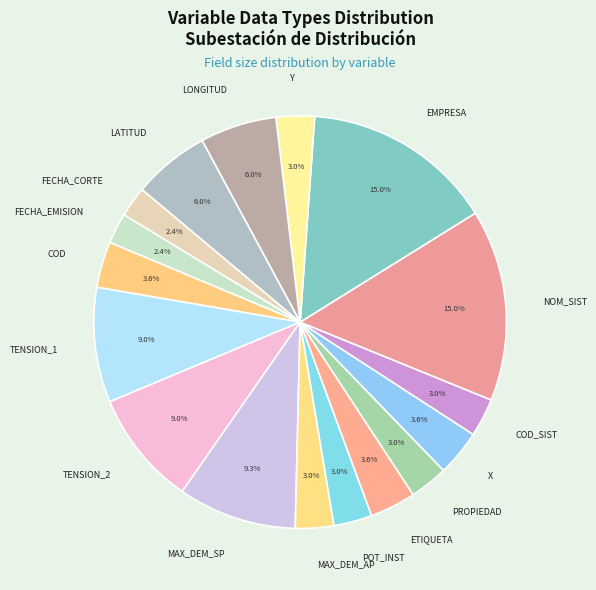

What percentage do ETIQUETA and POT_INST together represent?

6.6%